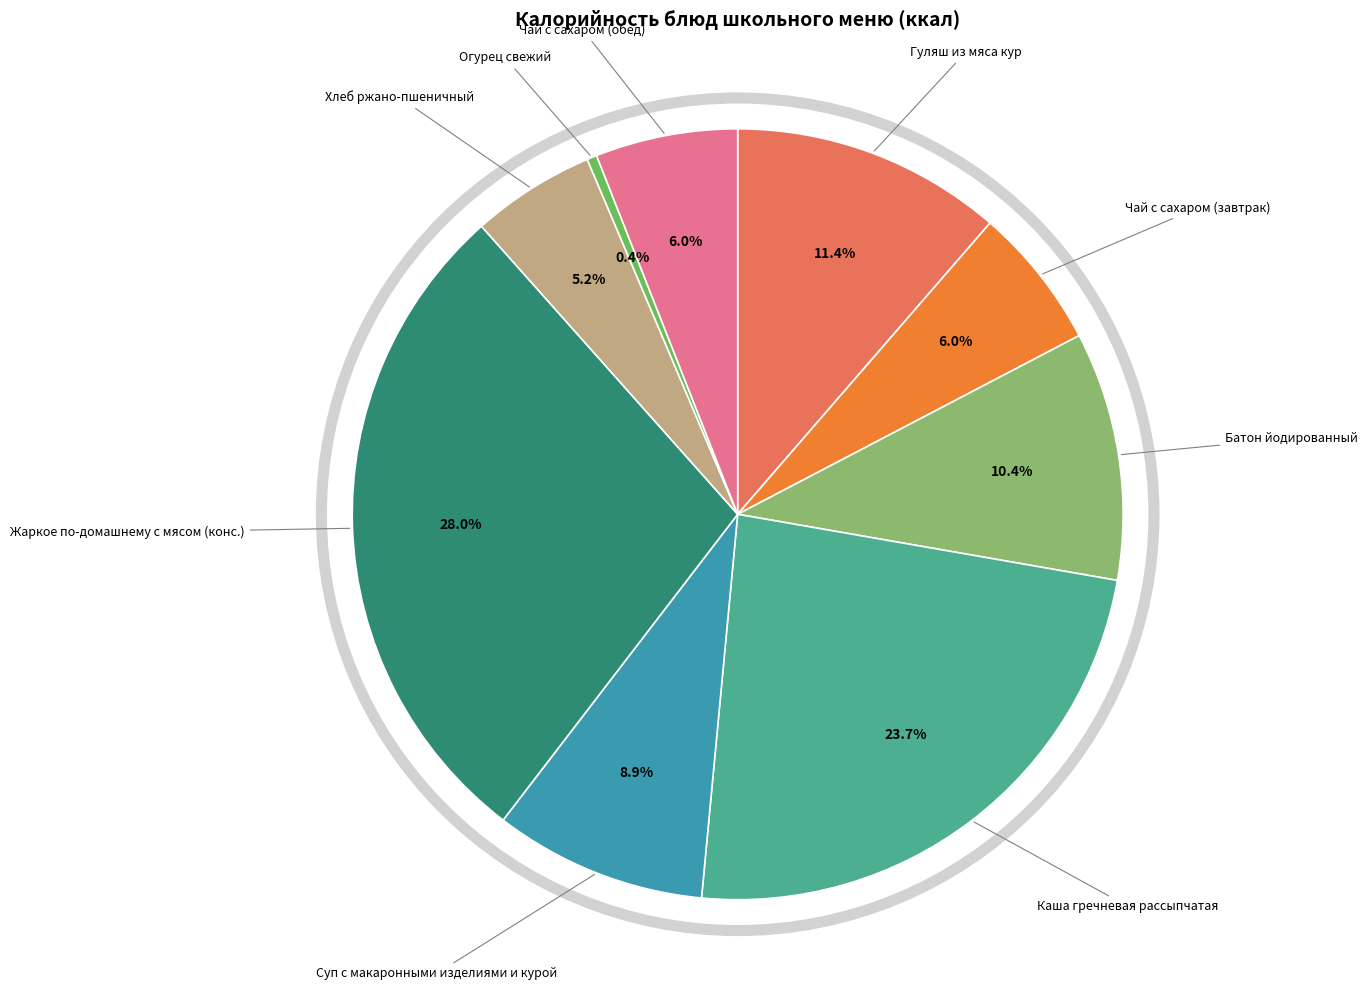

How many slices are in this pie chart?

9